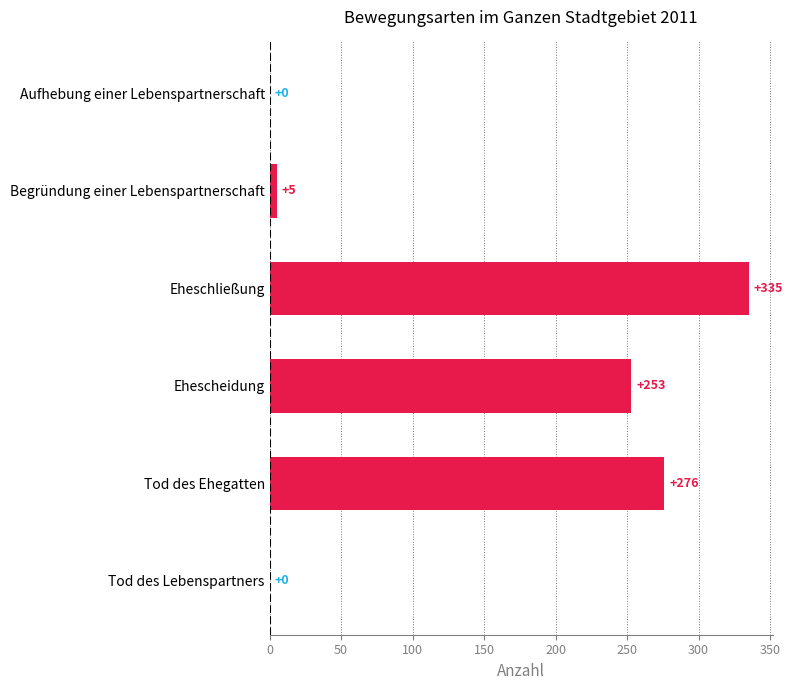

True or false: the data shows 276 at Tod des Ehegatten.

True